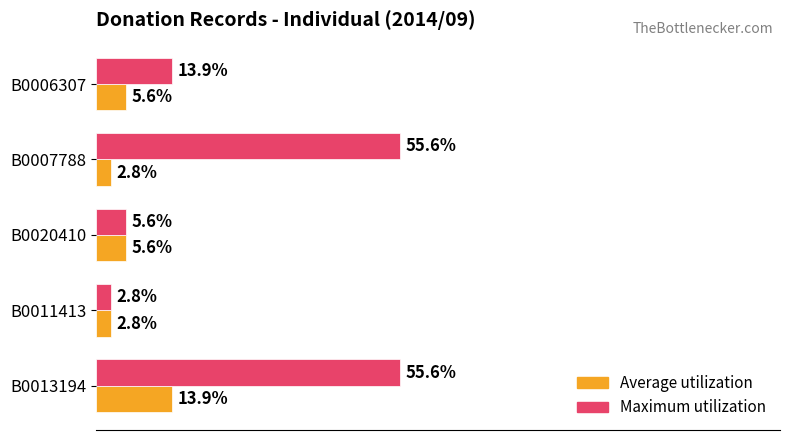

What are all the series names shown in the legend?

Average utilization, Maximum utilization